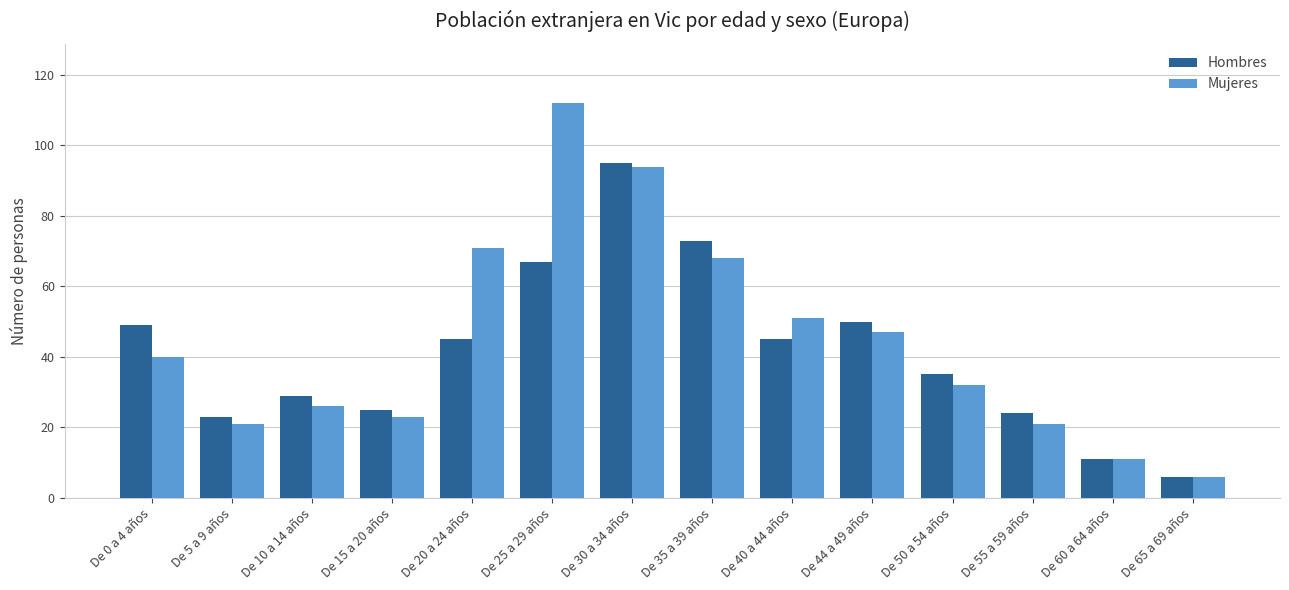

At De 50 a 54 años, list the series in order from largest to smallest.

Hombres, Mujeres